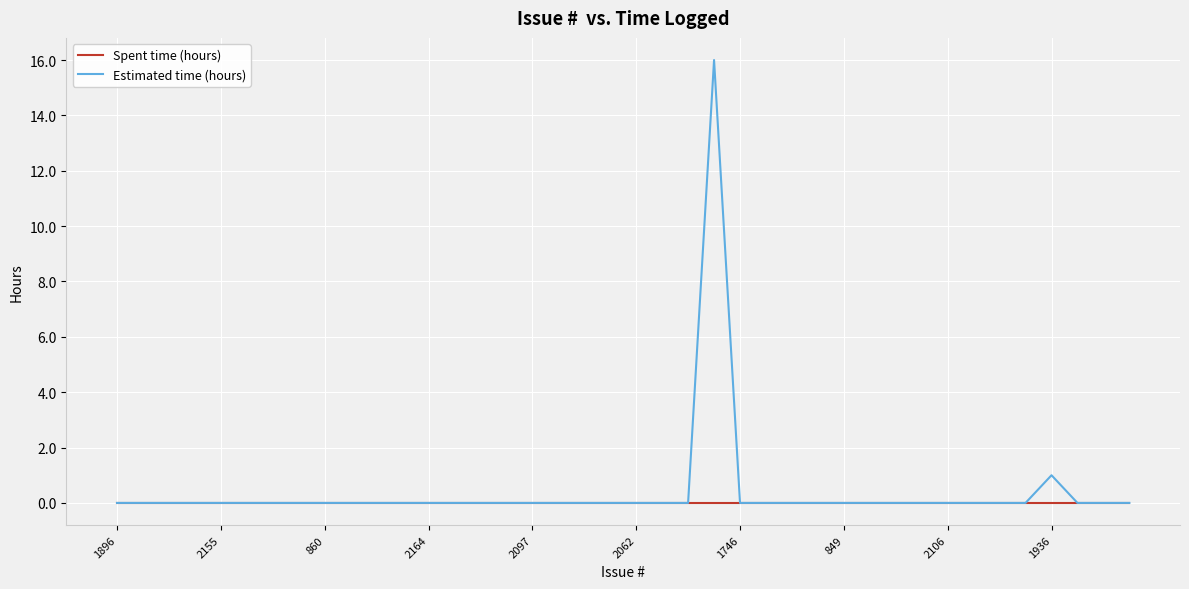

Which series has the widest spread of values?

Estimated time (hours)